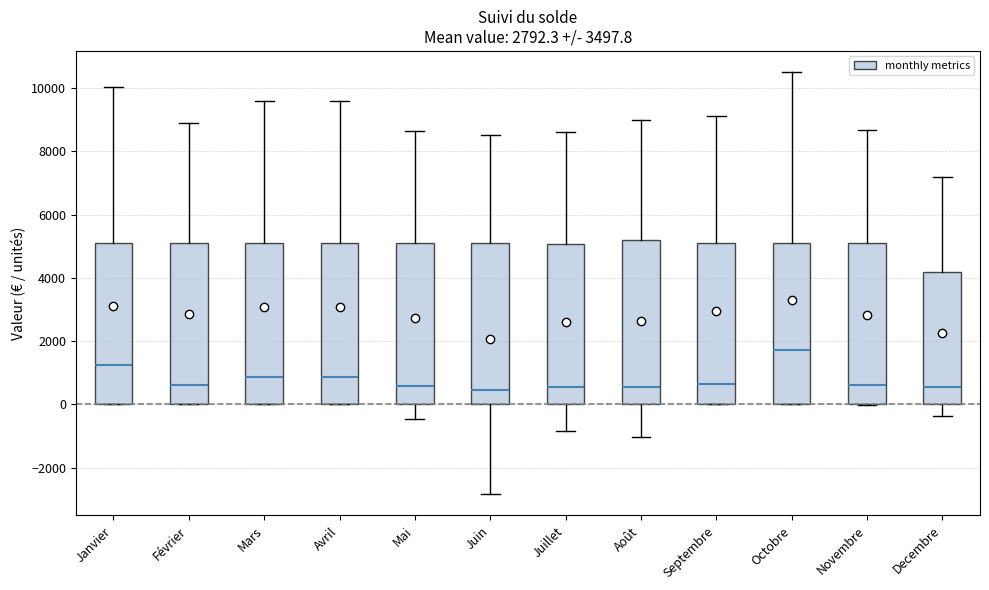

Reading left to right, transcribe this box plot: for each box, give where its median line is, the range the box spans, and where its two whiskers end, as read against the y-axis. The values are not printed on the chart, so give them approximately, as read against the axis.

Janvier: median 1200, box 0 to 5200, whiskers 0 to 10000
Février: median 600, box 0 to 5200, whiskers 0 to 8800
Mars: median 800, box 0 to 5200, whiskers 0 to 9600
Avril: median 800, box 0 to 5200, whiskers 0 to 9600
Mai: median 600, box 0 to 5200, whiskers -400 to 8600
Juin: median 400, box 0 to 5200, whiskers -2800 to 8600
Juillet: median 600, box 0 to 5000, whiskers -800 to 8600
Août: median 600, box 0 to 5200, whiskers -1000 to 9000
Septembre: median 600, box 0 to 5200, whiskers 0 to 9200
Octobre: median 1800, box 0 to 5200, whiskers 0 to 10600
Novembre: median 600, box 0 to 5200, whiskers 0 to 8600
Decembre: median 600, box 0 to 4200, whiskers -400 to 7200